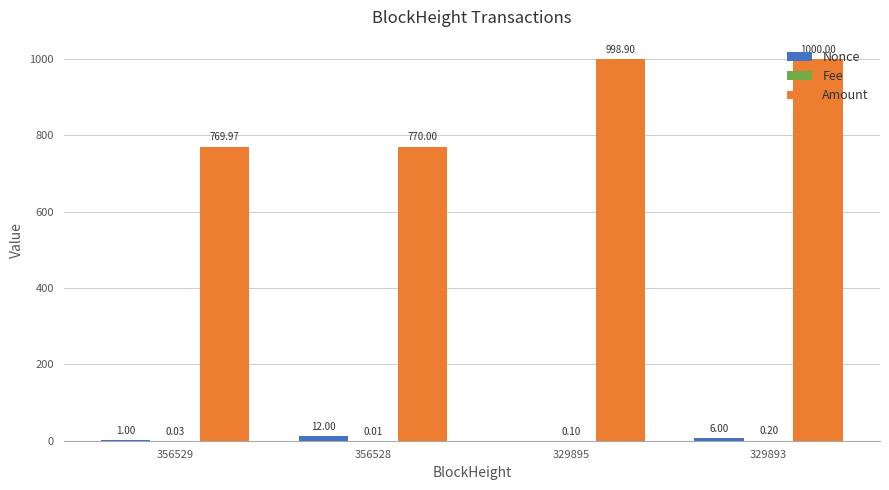

Is the value of Nonce at 356529 greater than the value of Amount at 356529?

No